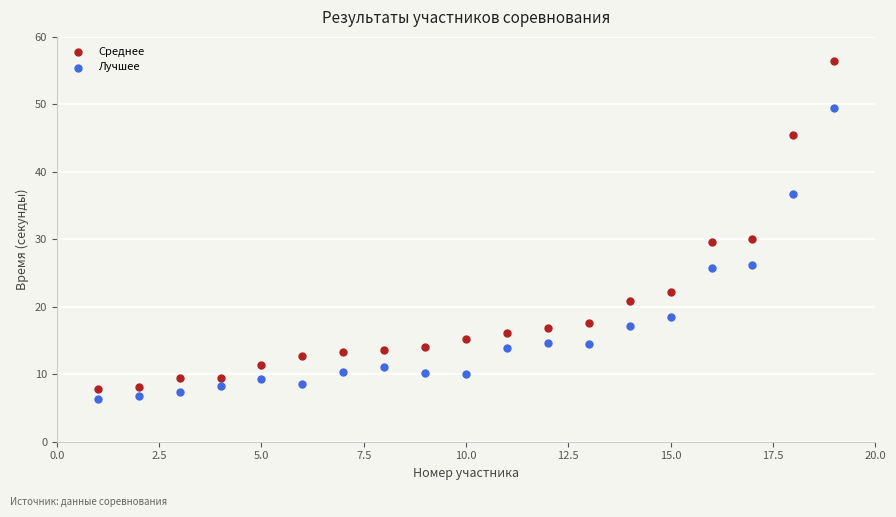

Which series contains the highest Y value?

Среднее